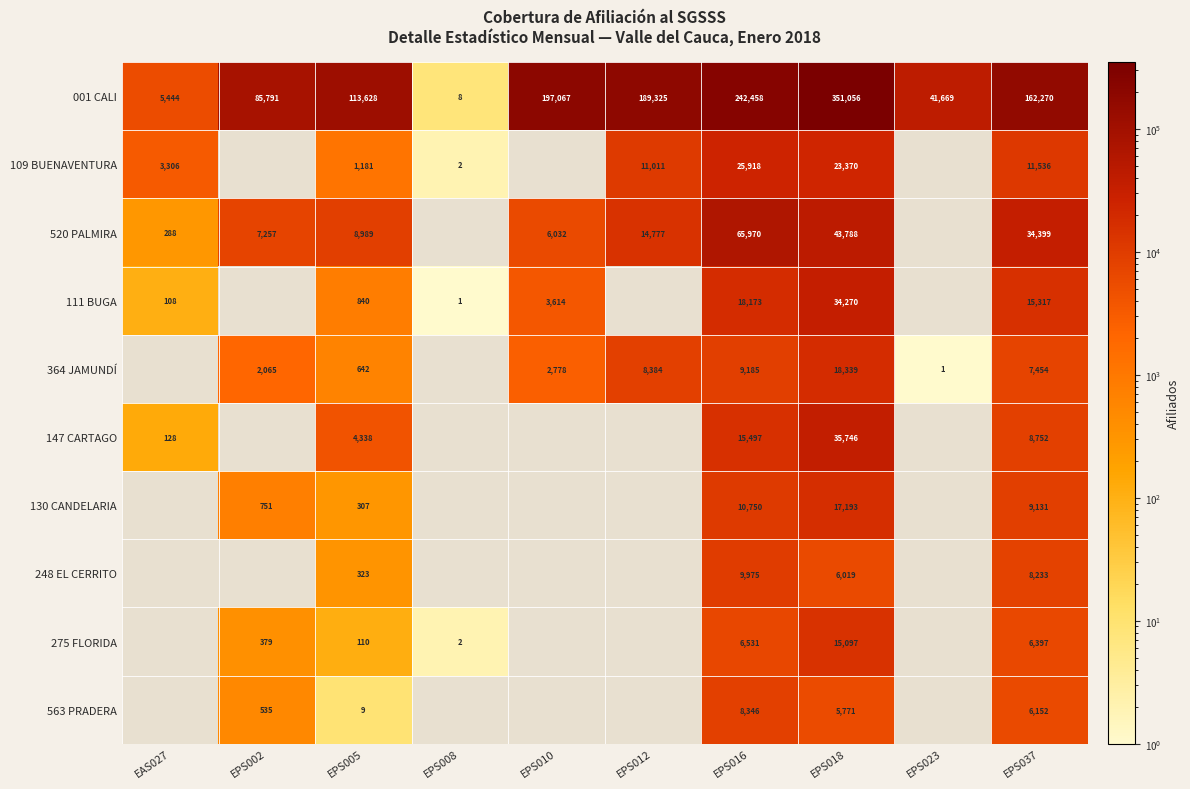

At which category does the chart reach its minimum across all series?

EPS008